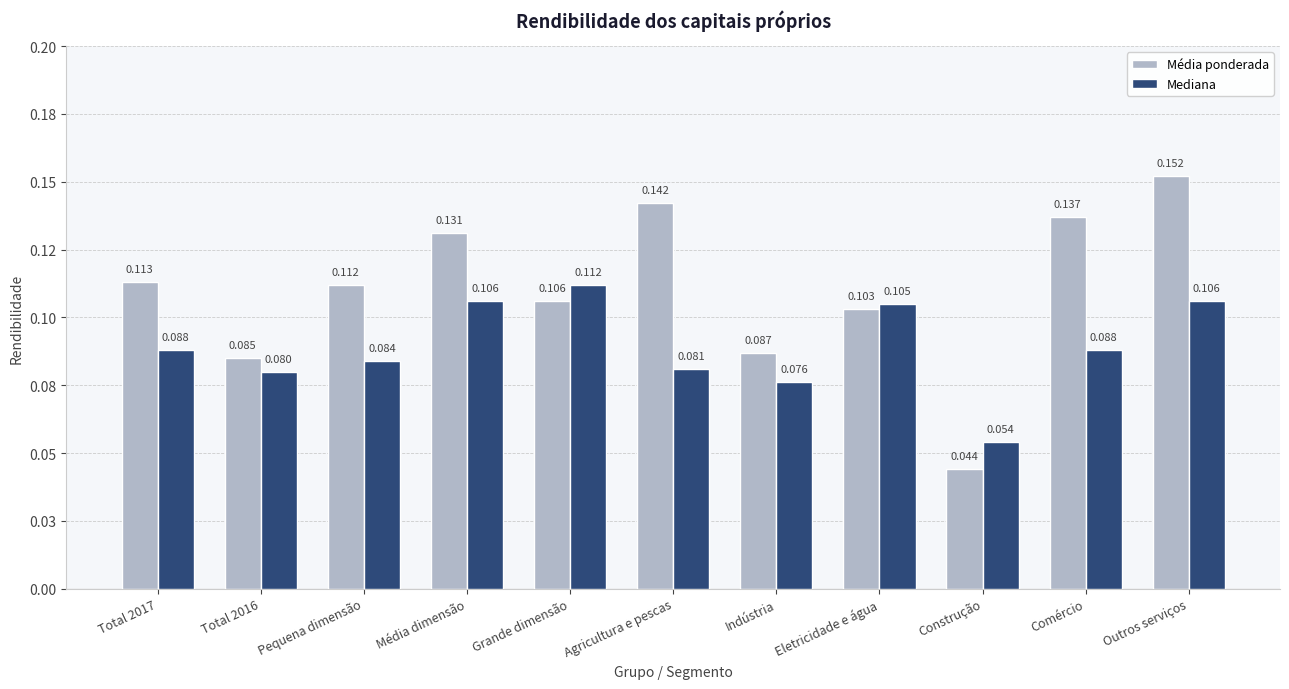

At which category is the sum across all series the highest?

Outros serviços